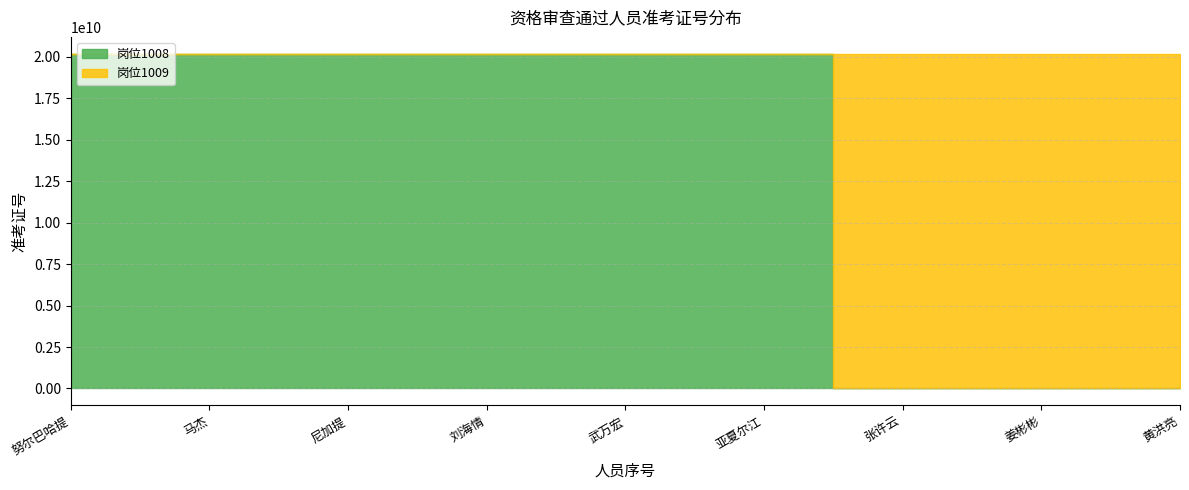

Is it true that 岗位1009 equals 0 at 武万宏?

True